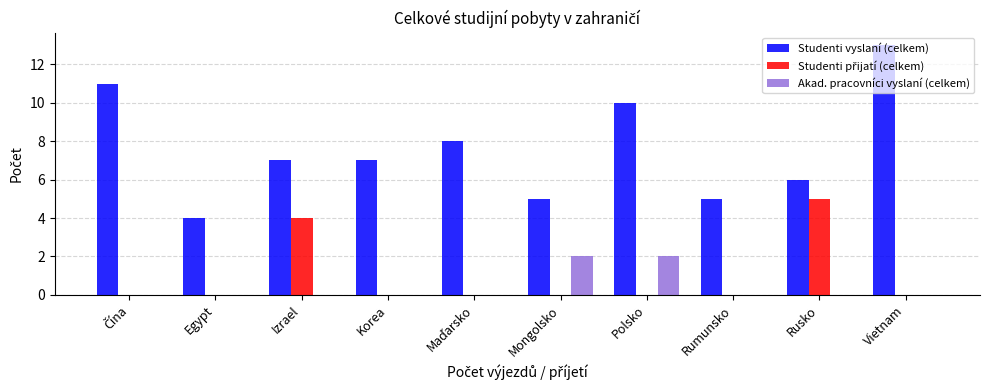

Count the Akad. pracovníci vyslaní (celkem) values in the range 0 to 1.

8